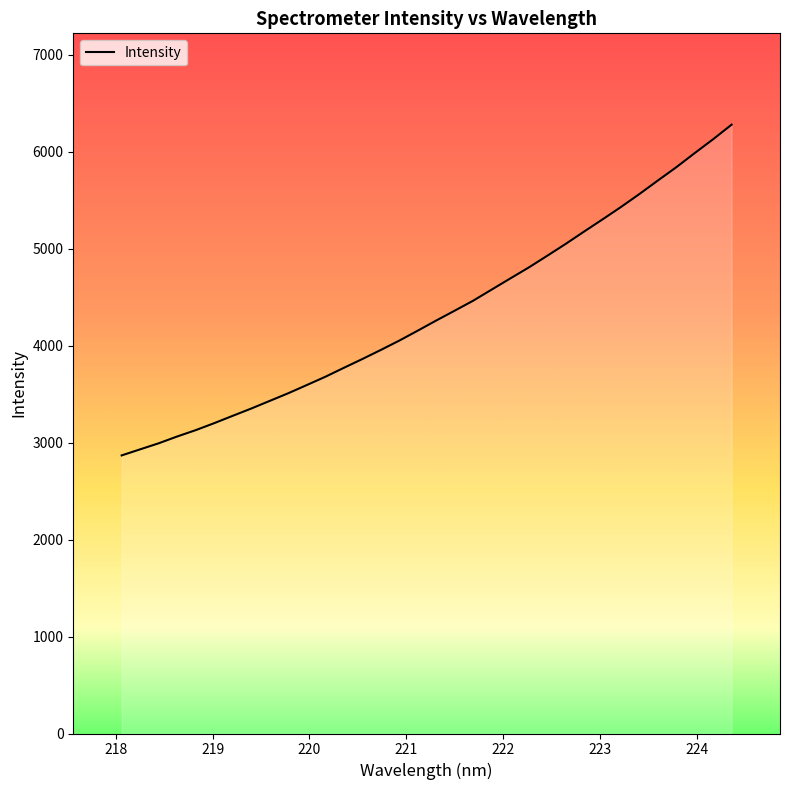

Reading right to left, what are all the values shown in this chart?

6277.6	6127.3	5984.2	5838.0	5700.9	5561.5	5427.6	5299.7	5173.9	5046.3	4923.9	4803.2	4690.1	4576.2	4461.7	4358.9	4257.3	4152.8	4050.0	3953.7	3860.1	3769.4	3677.3	3592.2	3507.9	3429.1	3350.3	3275.3	3199.7	3127.7	3062.4	2992.2	2930.0	2867.4